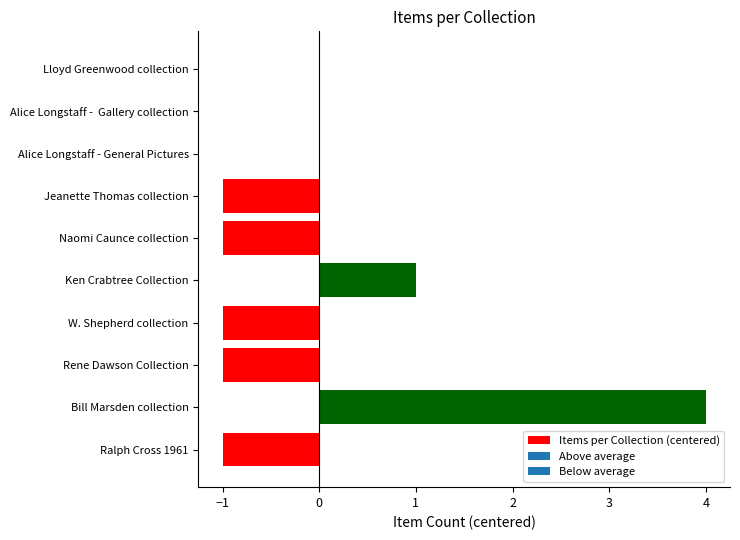

What is the sum of the values at Bill Marsden collection and Ralph Cross 1961?

3